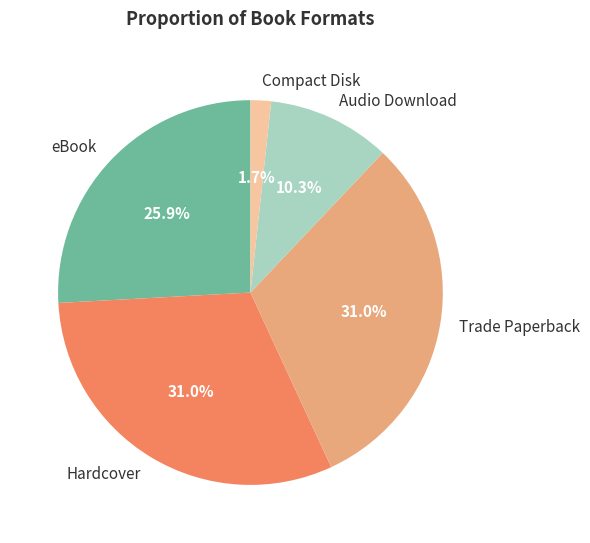

Does any single category account for the majority?

No